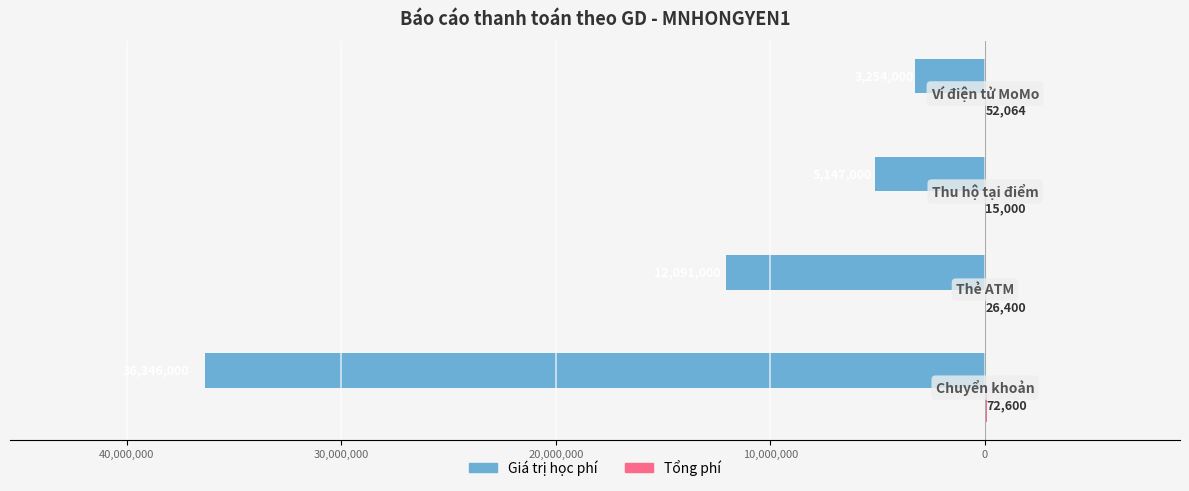

List the series in order of their peak value, lowest first.

Giá trị học phí, Tổng phí